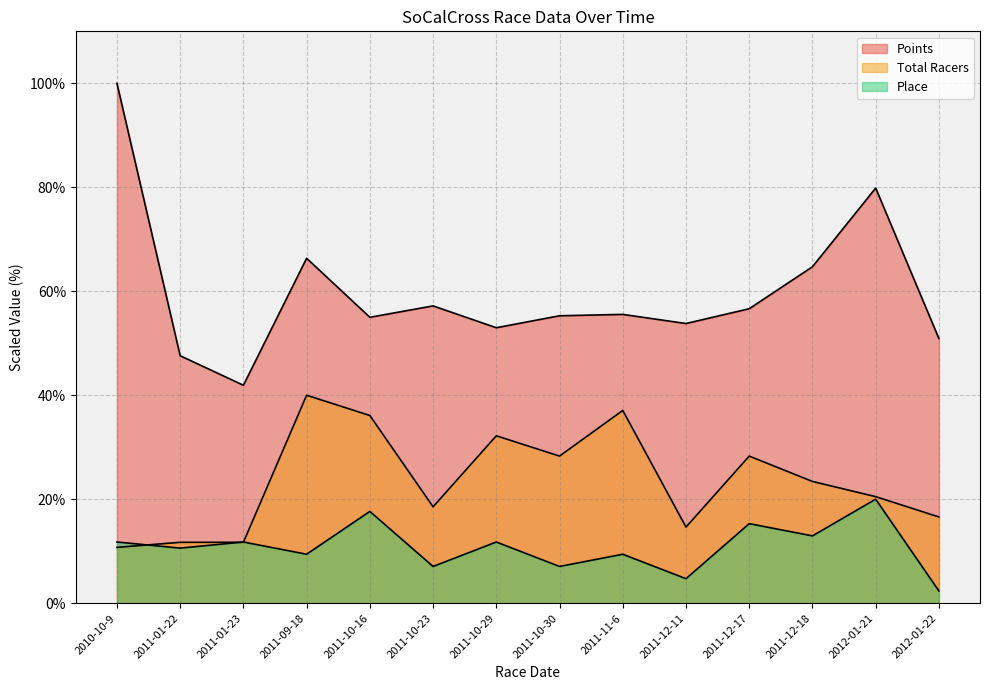

Reading left to right, what are all the values shown in this chart?

Points: 100.0	47.6	41.9	66.3	55.0	57.2	53.0	55.3	55.6	53.8	56.6	64.7	79.8	50.9
Total Racers: 10.7	11.7	11.7	40.0	36.1	18.5	32.2	28.3	37.1	14.6	28.3	23.4	20.5	16.6
Place: 11.8	10.6	11.8	9.4	17.6	7.1	11.8	7.1	9.4	4.7	15.3	12.9	20.0	2.4